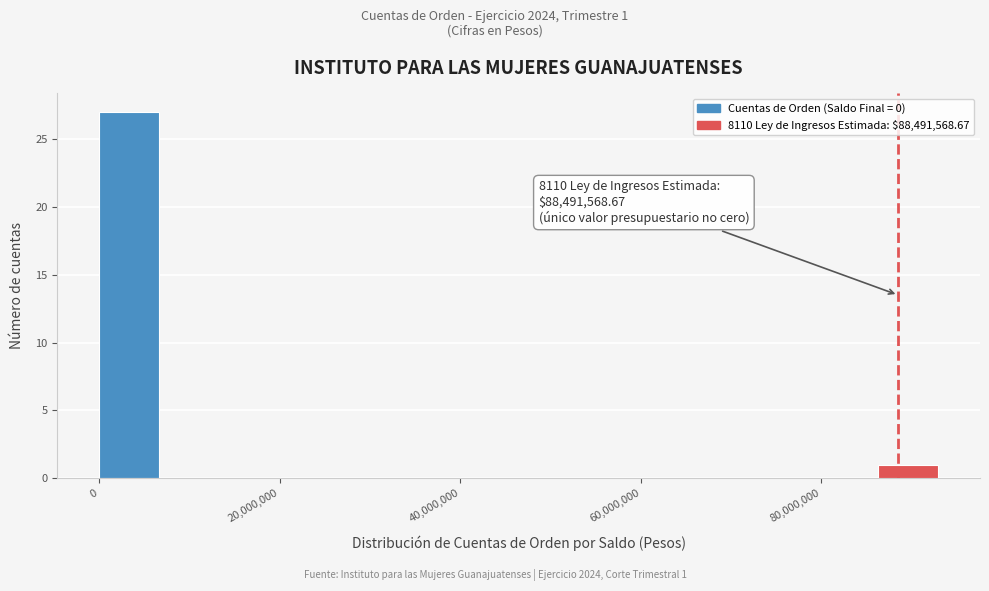

Read against the x-axis, roughly where is the centre of the tallest bar?

4000000